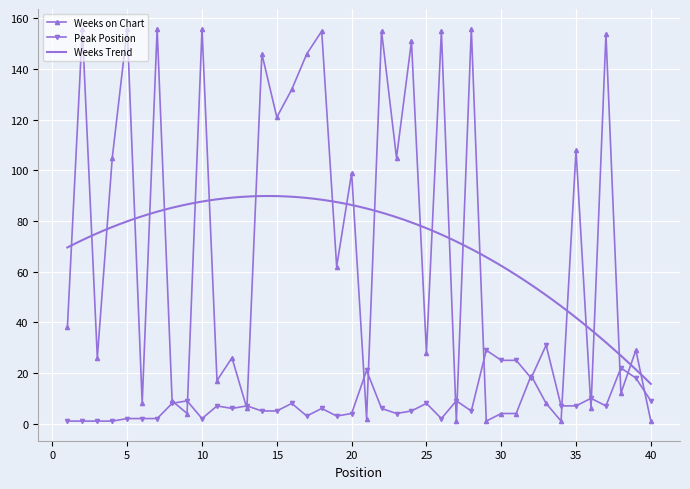

How many values in the Weeks on Chart series are below 38?

20